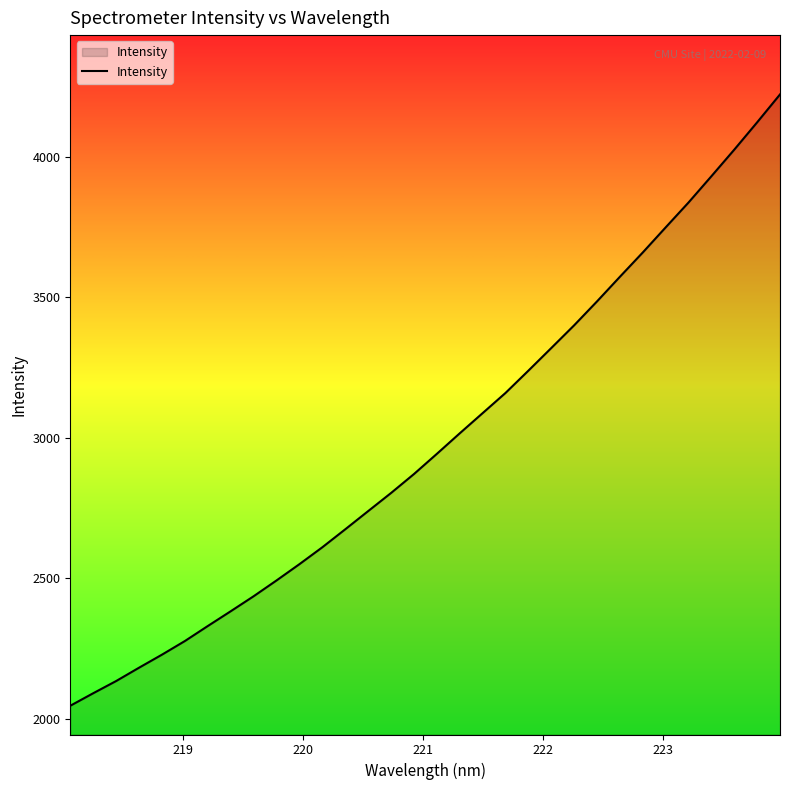

What is the average value?

2987.6